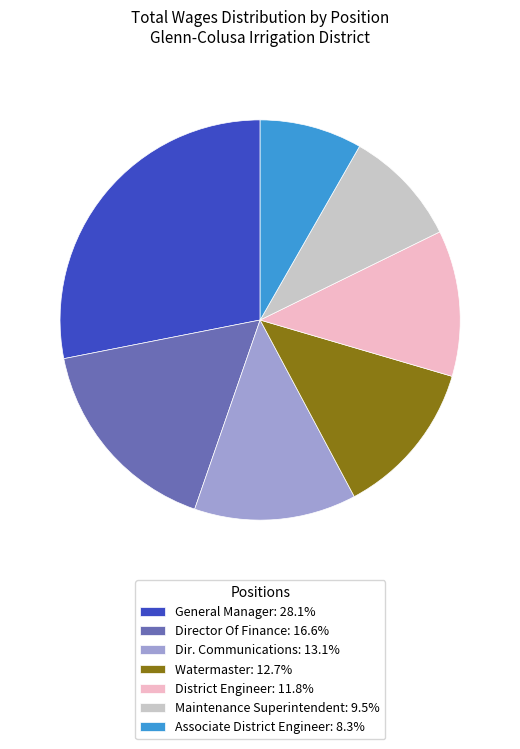

Does General Manager: 28.1% represent more than half of the total?

No